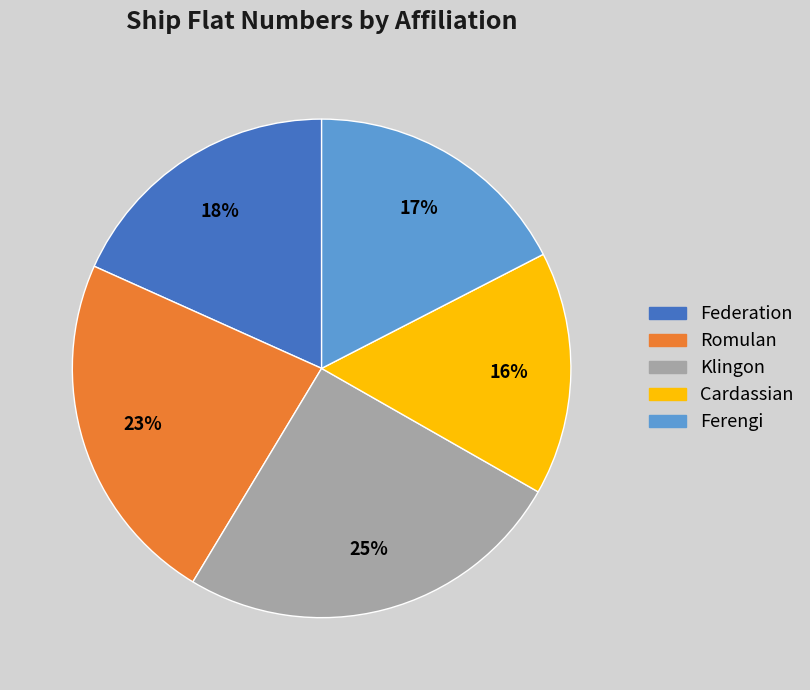

Which category has the biggest portion of the pie?

Klingon